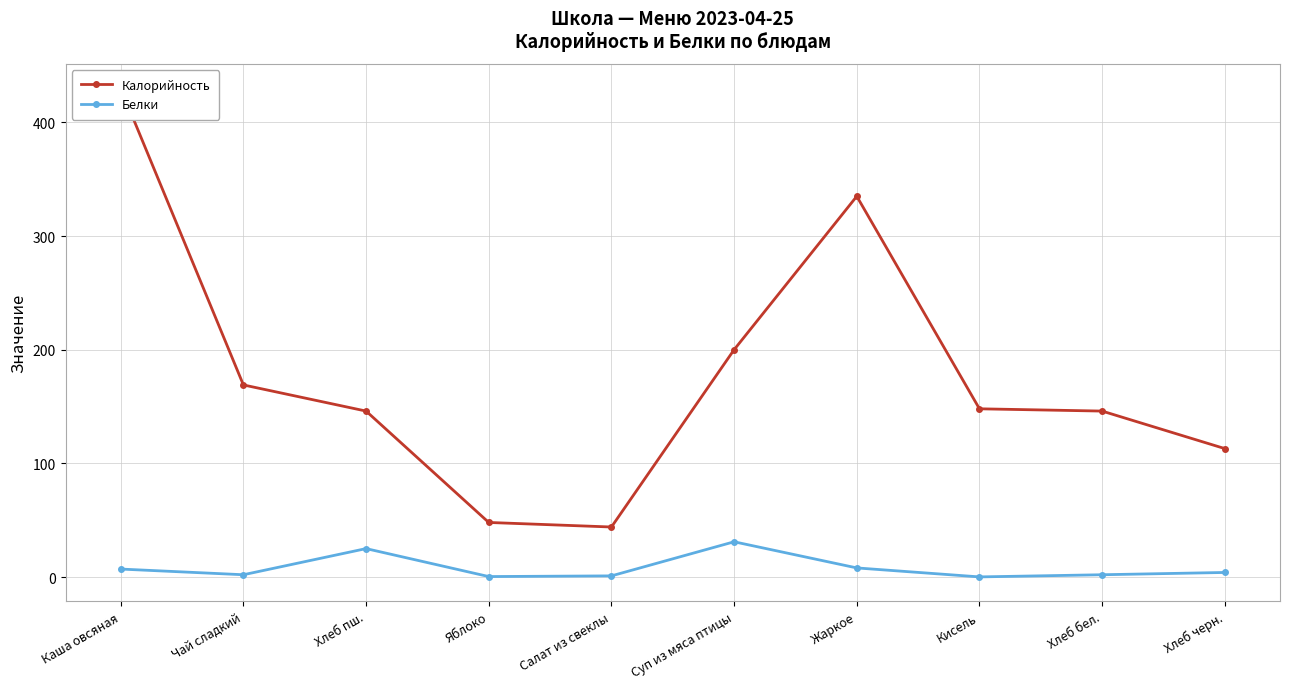

True or false: Калорийность and Белки cross at least once.

False